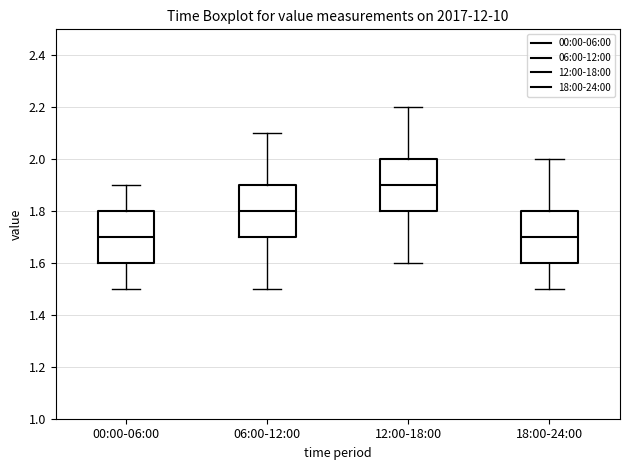

Where is the upper edge of the box for 06:00-12:00 on the y-axis? The values are not printed on the chart, so give them approximately, as read against the axis.

1.9